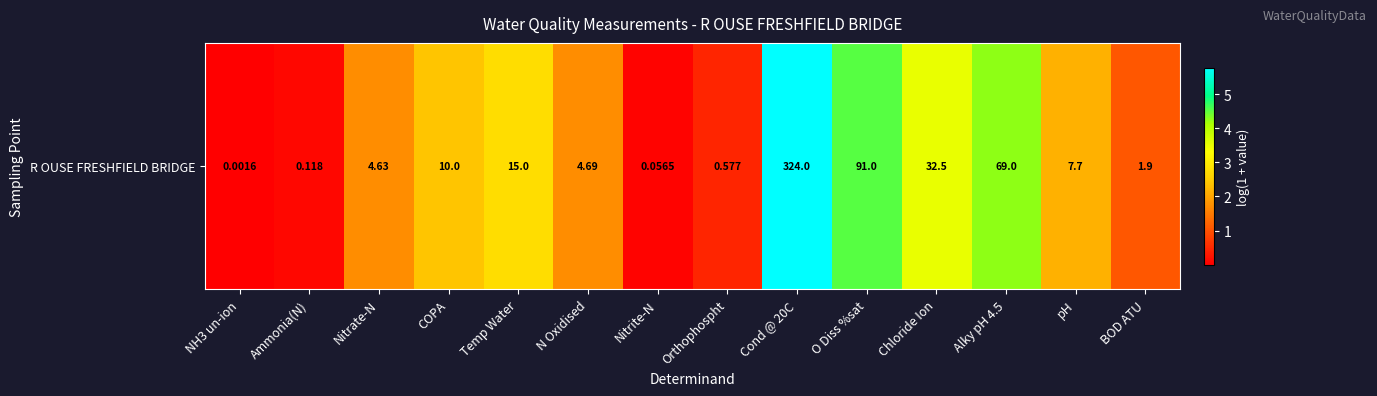

List the labels in order of value, smallest first.

NH3 un-ion, Nitrite-N, Ammonia(N), Orthophospht, BOD ATU, Nitrate-N, N Oxidised, pH, COPA, Temp Water, Chloride Ion, Alky pH 4.5, O Diss %sat, Cond @ 20C